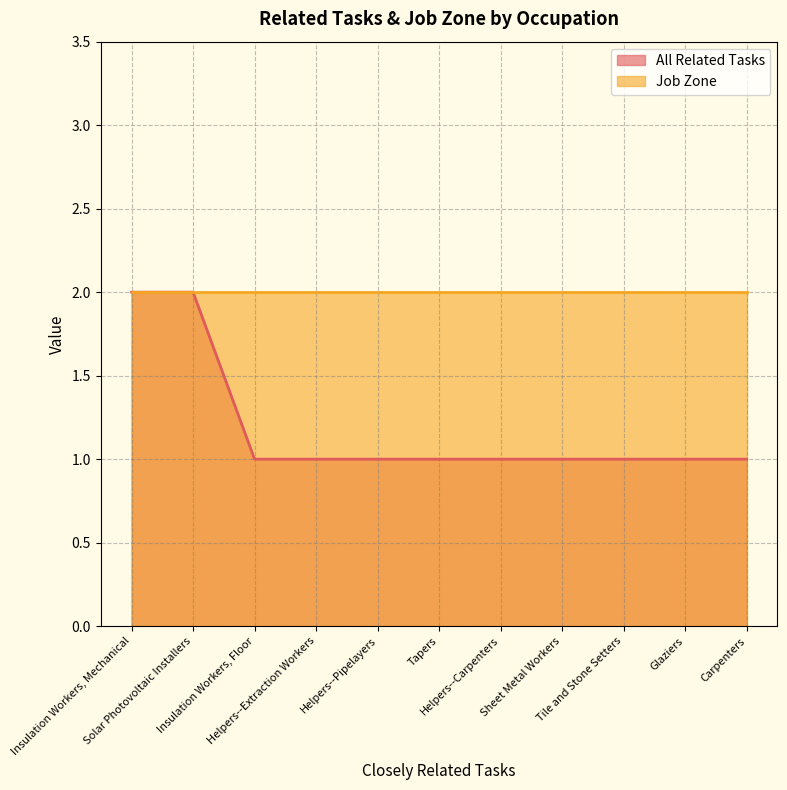

What is the ratio of the value at Sheet Metal Workers to the value at Helpers--Pipelayers?

1.0